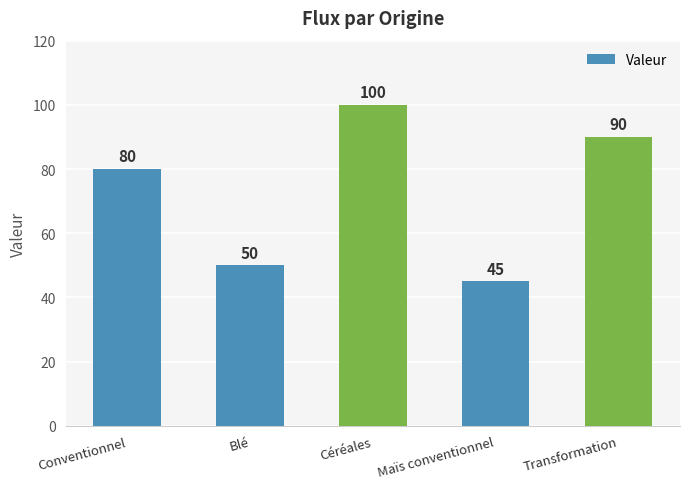

The value at Céréales is 100. True or false?

True